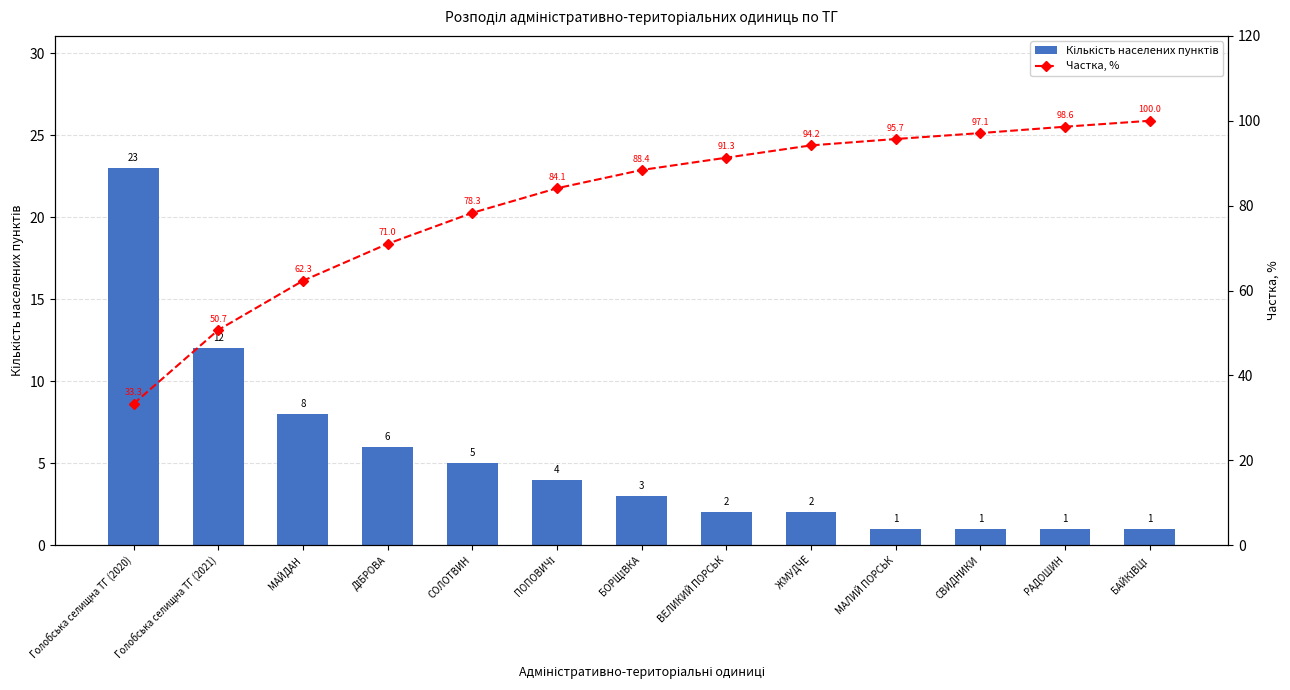

What is the label of the 1st bar from the right?

БАЙКІВЦІ